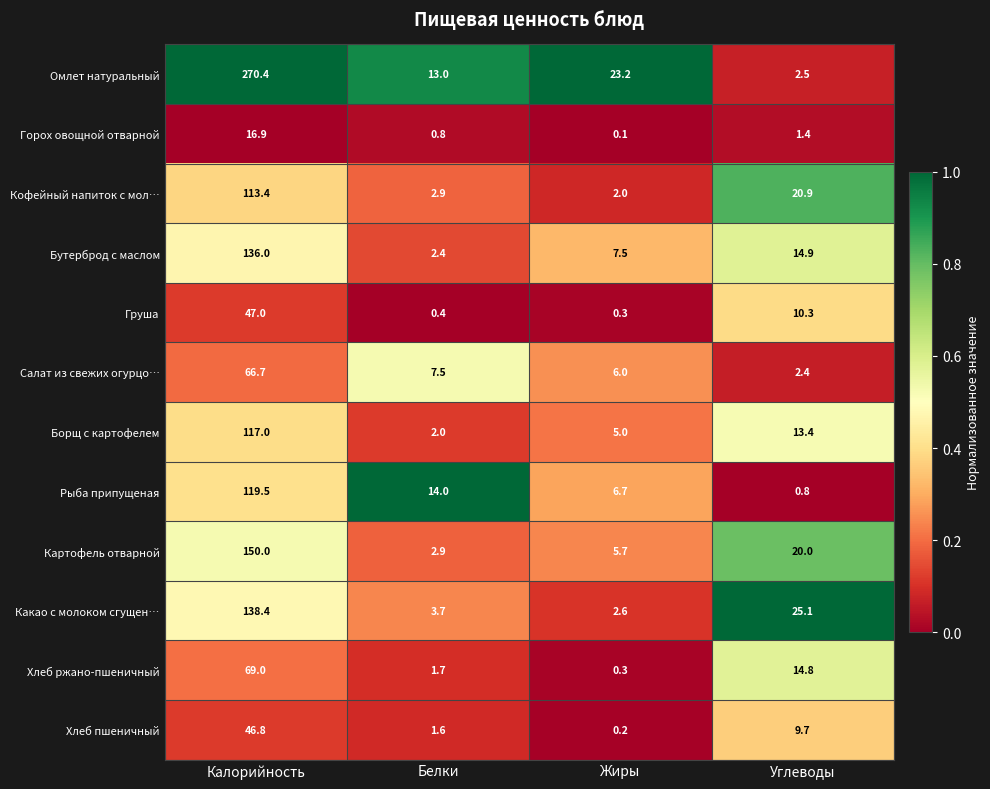

Is it true that Салат из свежих огурцо… equals 6.0 at Жиры?

True